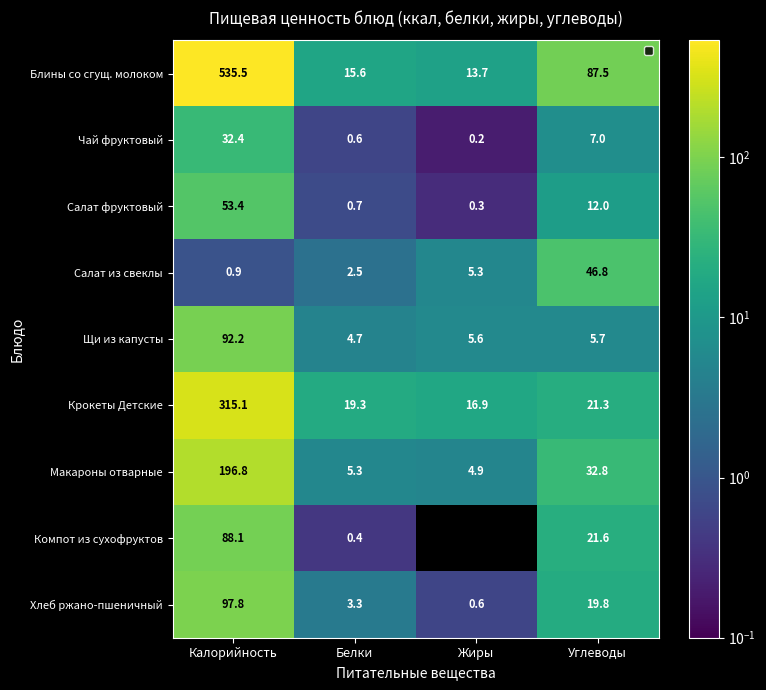

What is the difference between the maximum and second lowest values in the Блины со сгущ. молоком series?

519.9